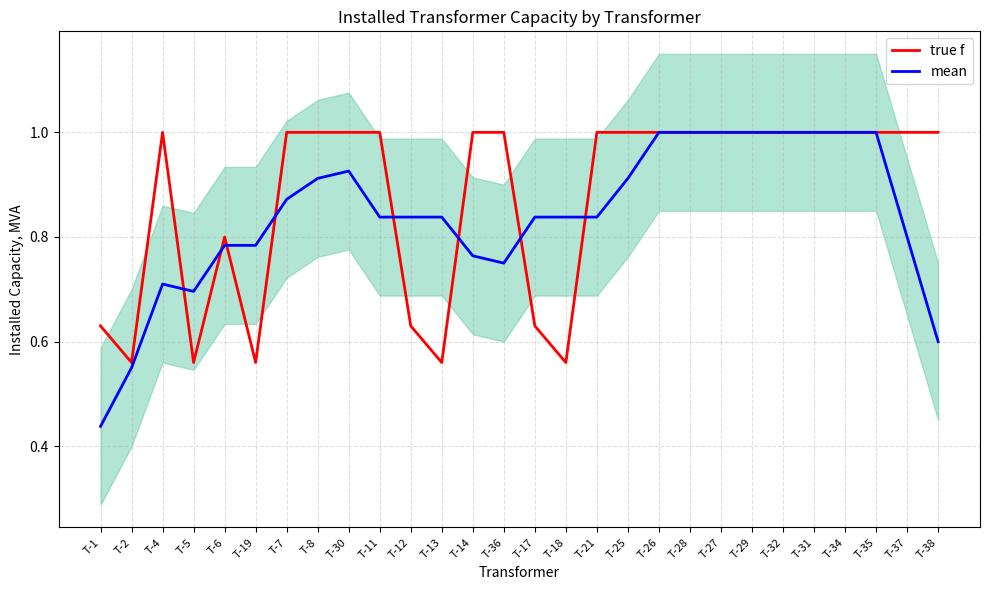

At which category is the sum across all series the highest?

Т-26